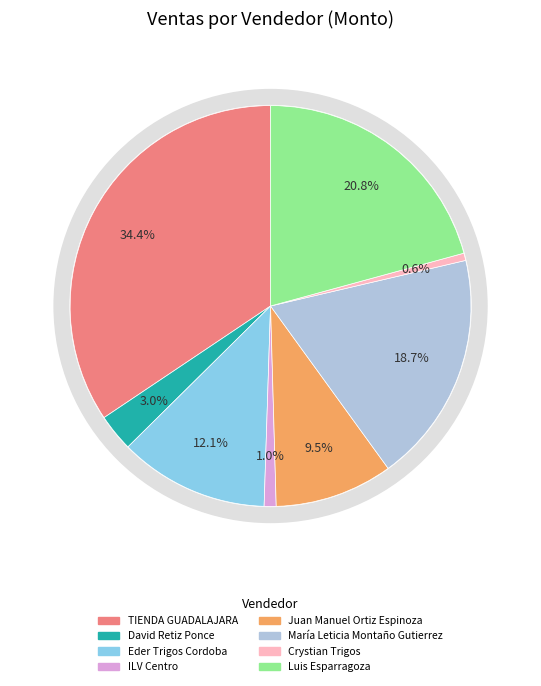

What is the largest slice in the pie chart?

TIENDA GUADALAJARA